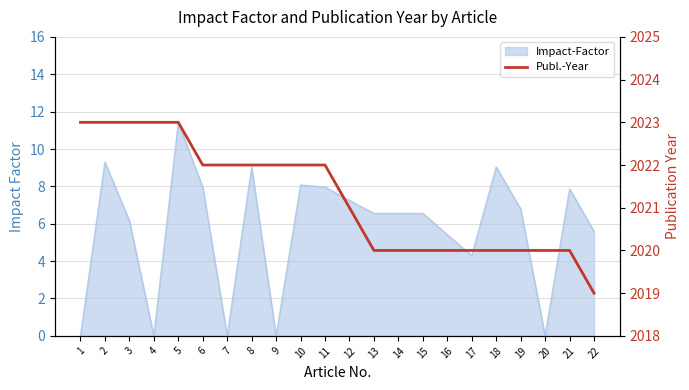

The chart shows a value of 2022 at 6. True or false?

True